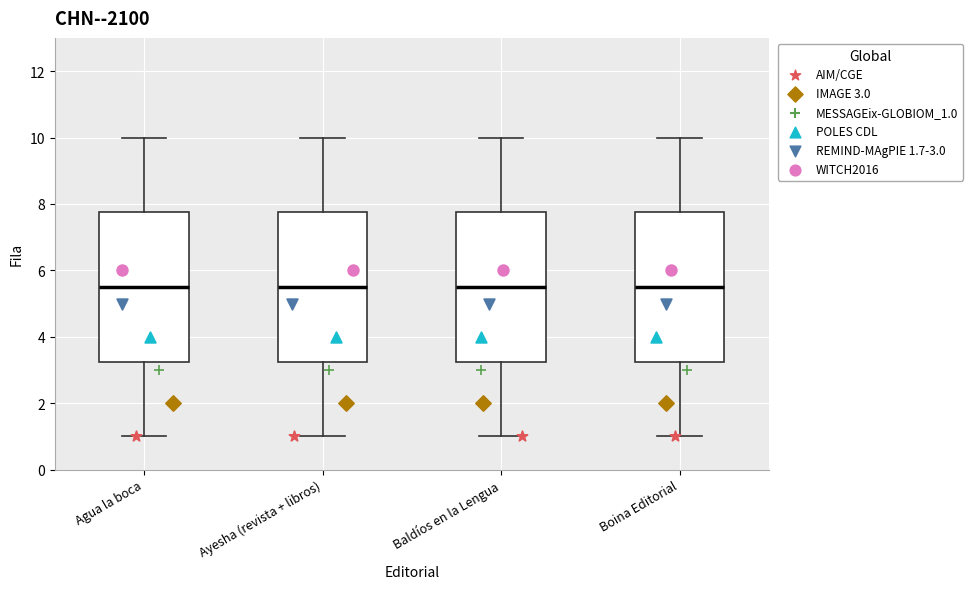

Reading left to right, read every box against the y-axis: the position of its median line, the range the box covers, and the ends of its whiskers. The values are not printed on the chart, so give them approximately, as read against the axis.

Agua la boca: median 5.6, box 3.2 to 7.8, whiskers 1.0 to 10.0
Ayesha (revista + libros): median 5.6, box 3.2 to 7.8, whiskers 1.0 to 10.0
Baldíos en la Lengua: median 5.6, box 3.2 to 7.8, whiskers 1.0 to 10.0
Boina Editorial: median 5.6, box 3.2 to 7.8, whiskers 1.0 to 10.0